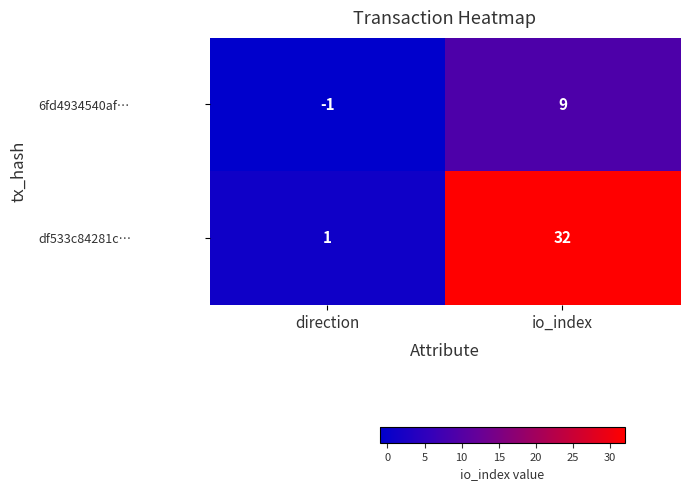

What is the difference between the maximum and minimum values in the 6fd4934540af… series?

10